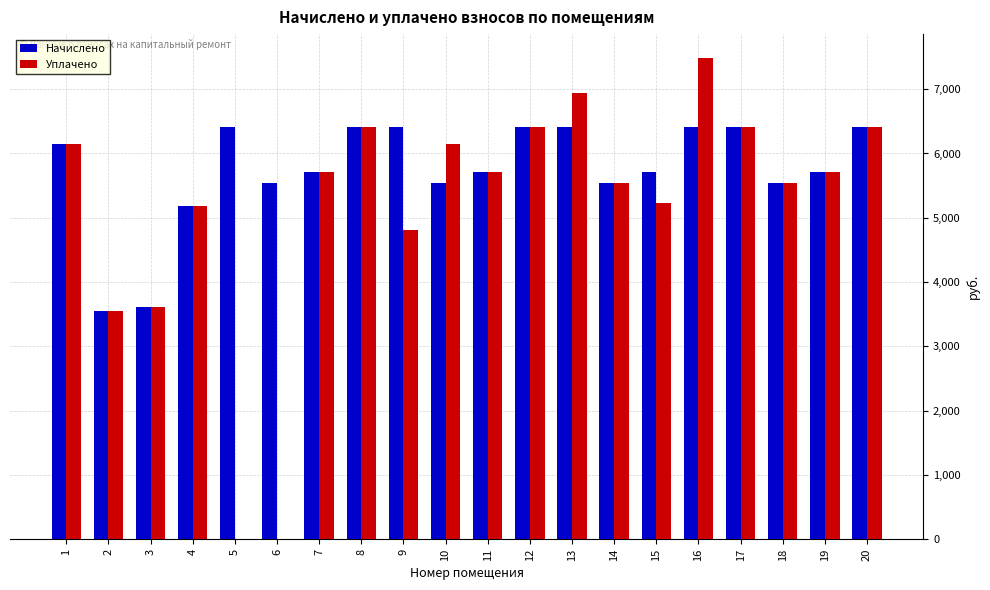

The Начислено series shows 5537.4 at 10. True or false?

True